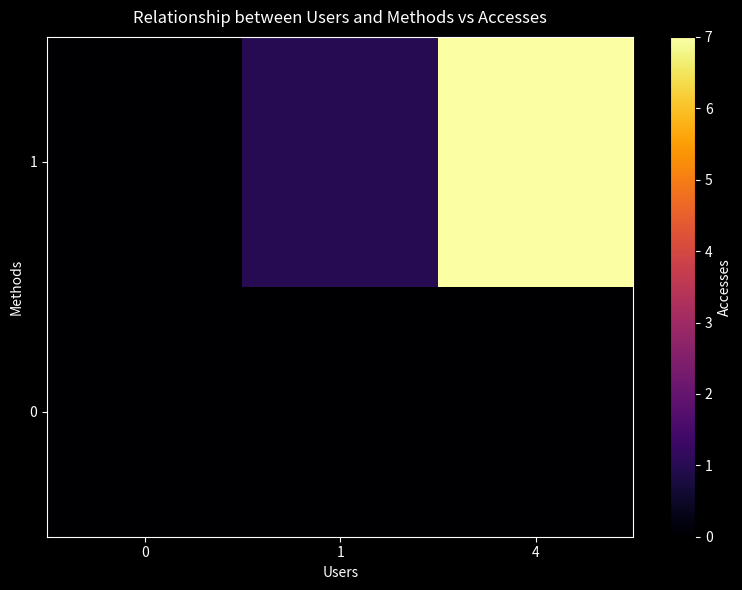

Reading left to right, extract all data points from this chart.

0: 0=0	1=0	4=0
1: 0=0	1=1	4=7